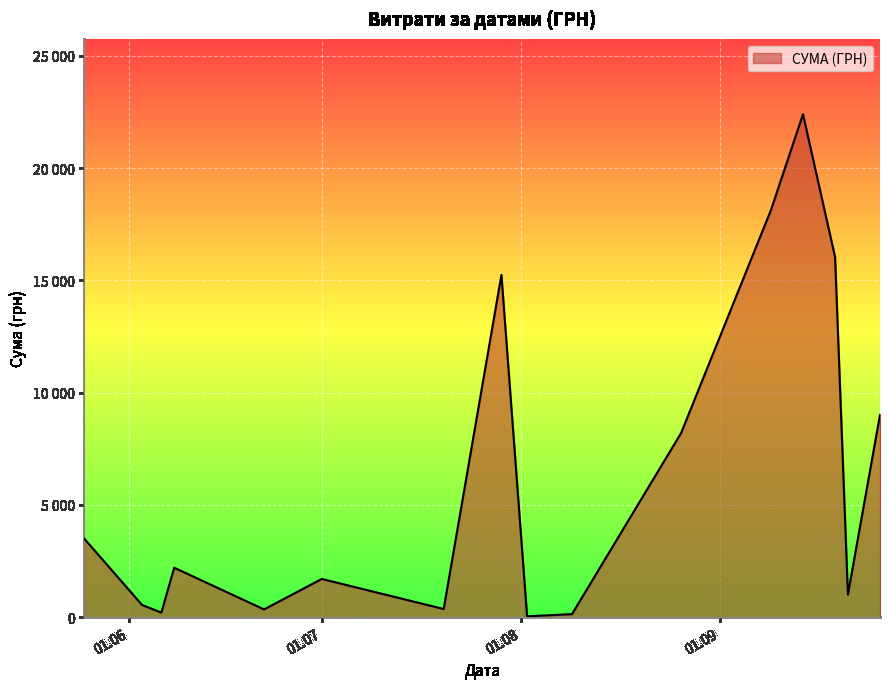

What is the smallest value displayed?

31.6